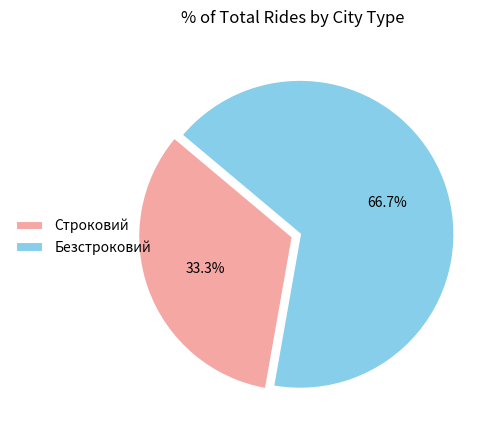

Count the number of slices in the pie.

2